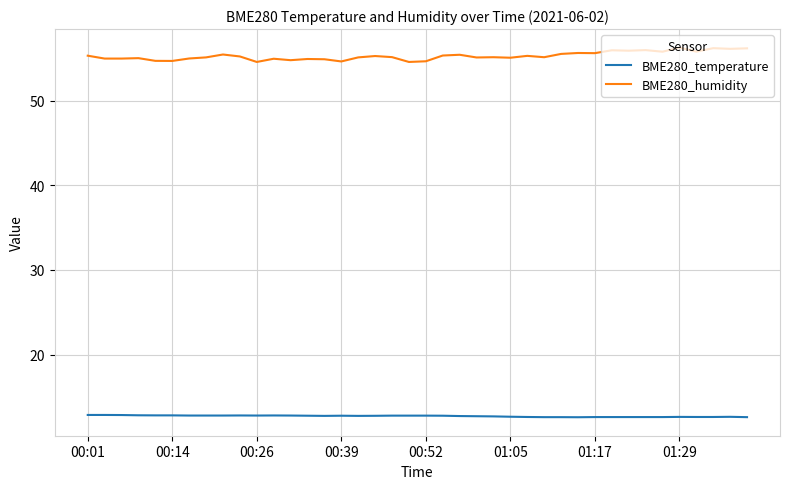

What is the minimum value for BME280_humidity?

54.6